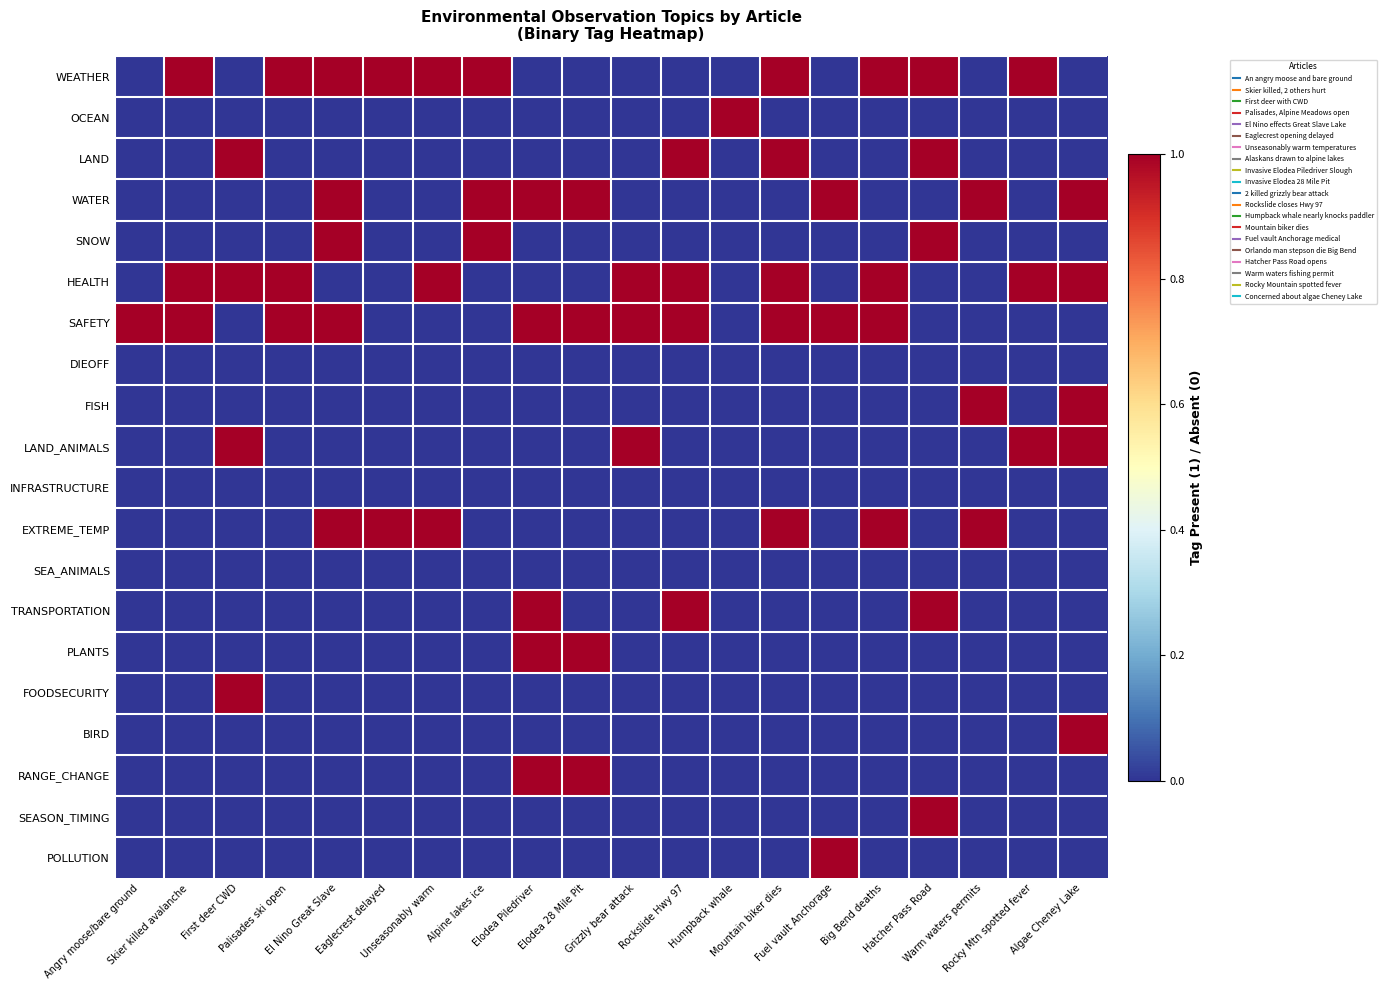

Which series has the largest total across all categories?

SAFETY